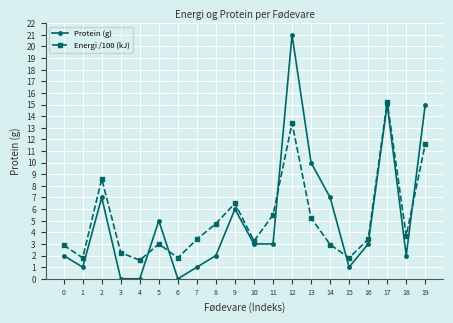

How many interior local peaks does the Protein (g) series have?

5